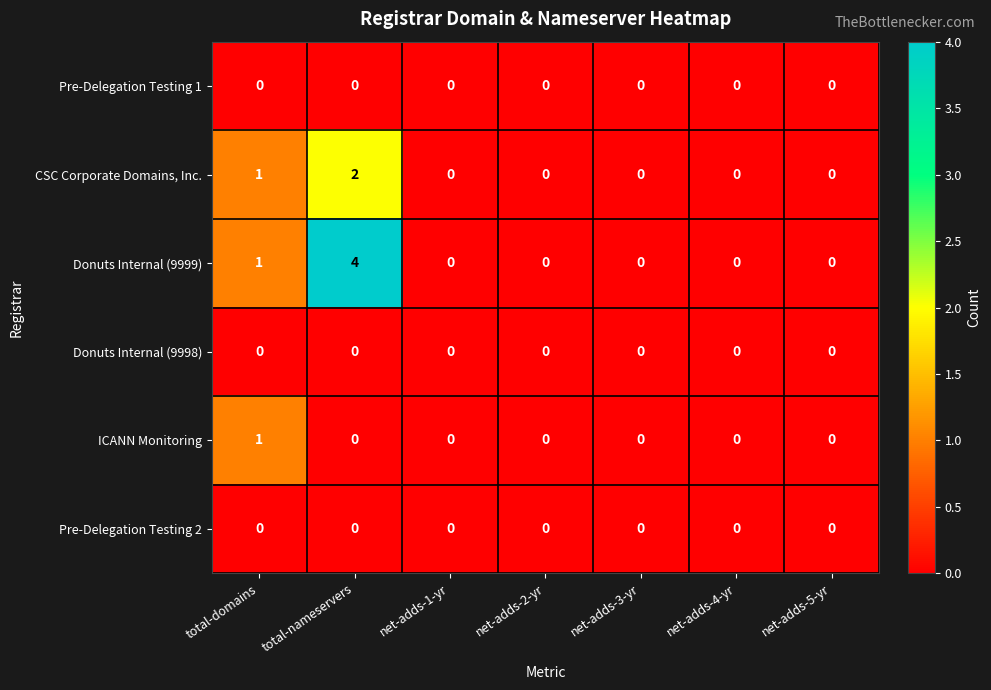

How many series are shown in this chart?

6